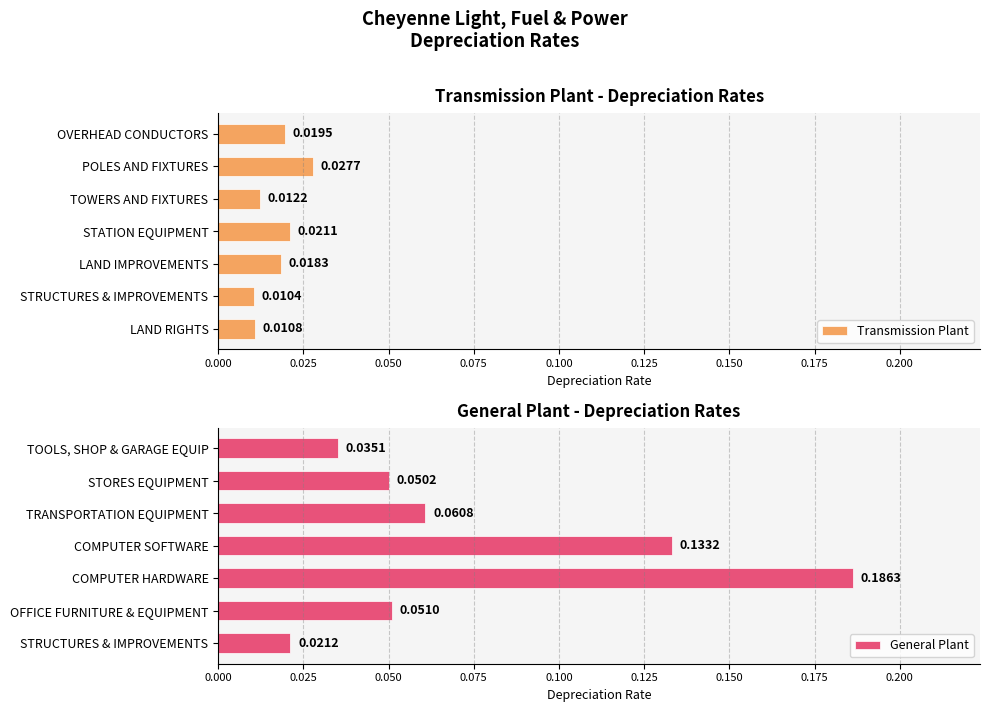

Which category has the highest value in the Transmission Plant series?

POLES AND FIXTURES